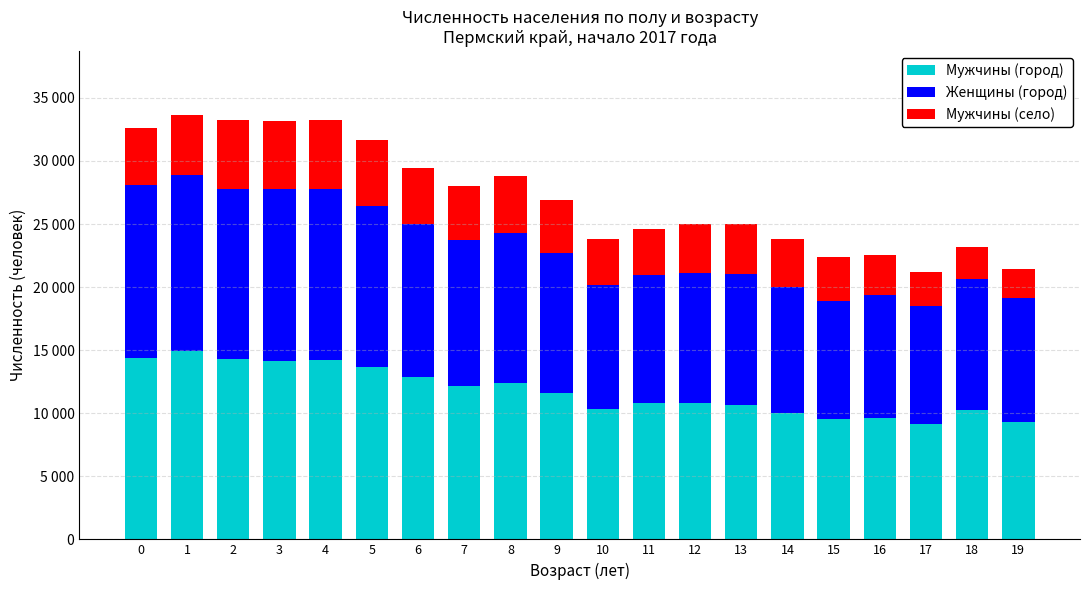

What are all the series names shown in the legend?

Мужчины (город), Женщины (город), Мужчины (село)